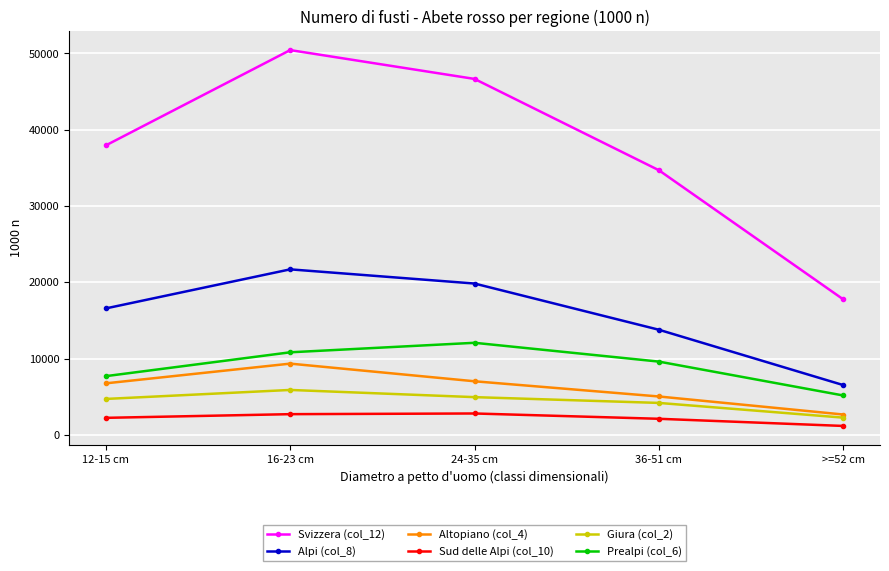

True or false: Altopiano (col_4) and Sud delle Alpi (col_10) cross at least once.

False